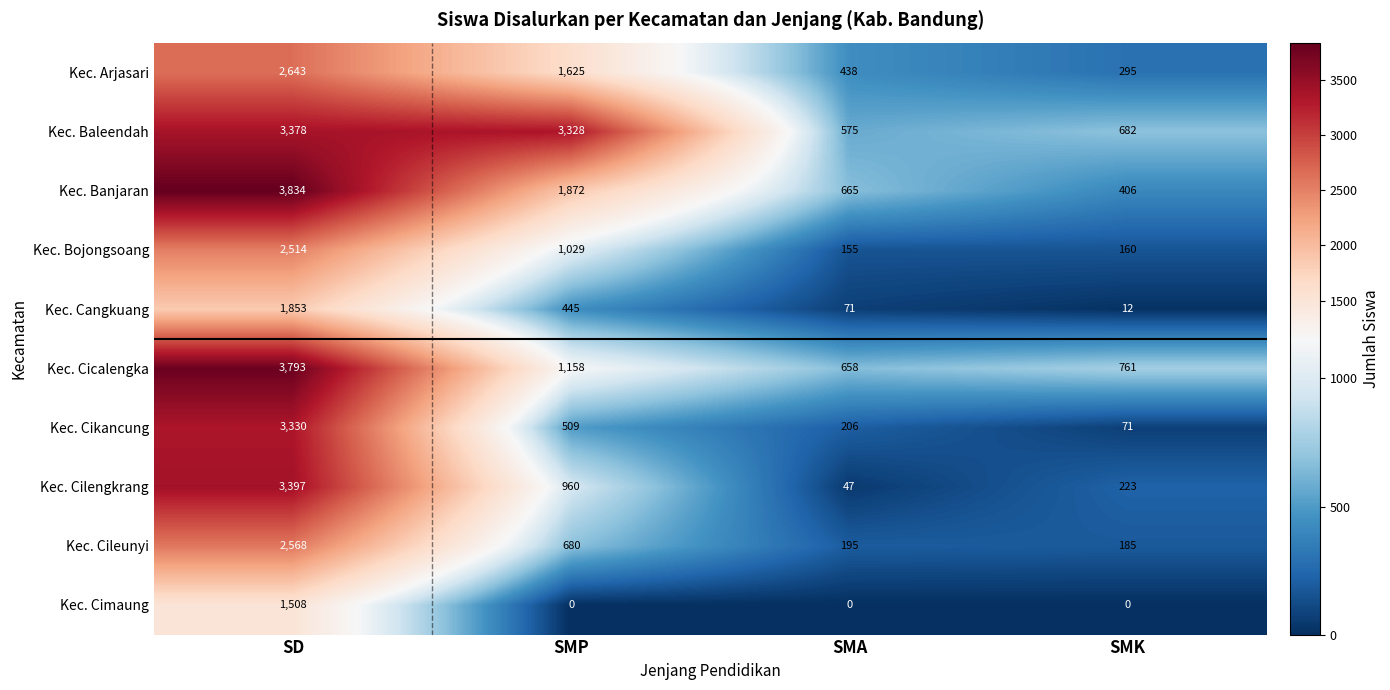

Where is Kec. Cangkuang nearest to the value 932?

SMP